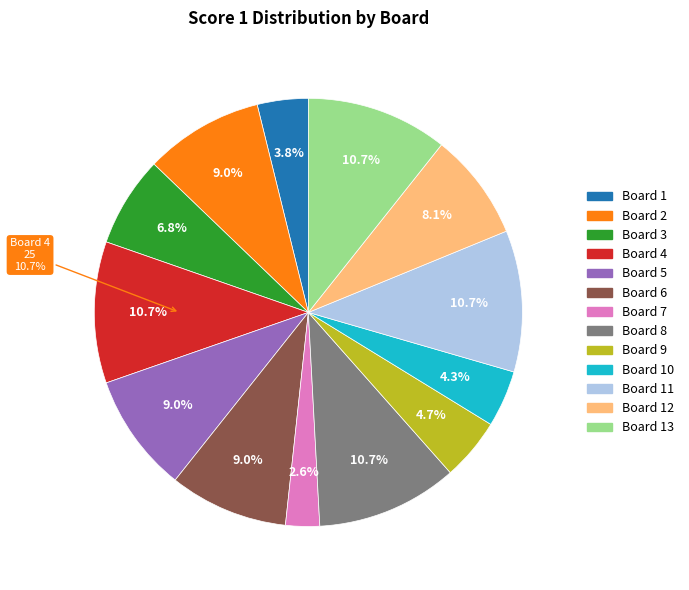

Is there any slice that represents more than half of the pie?

No